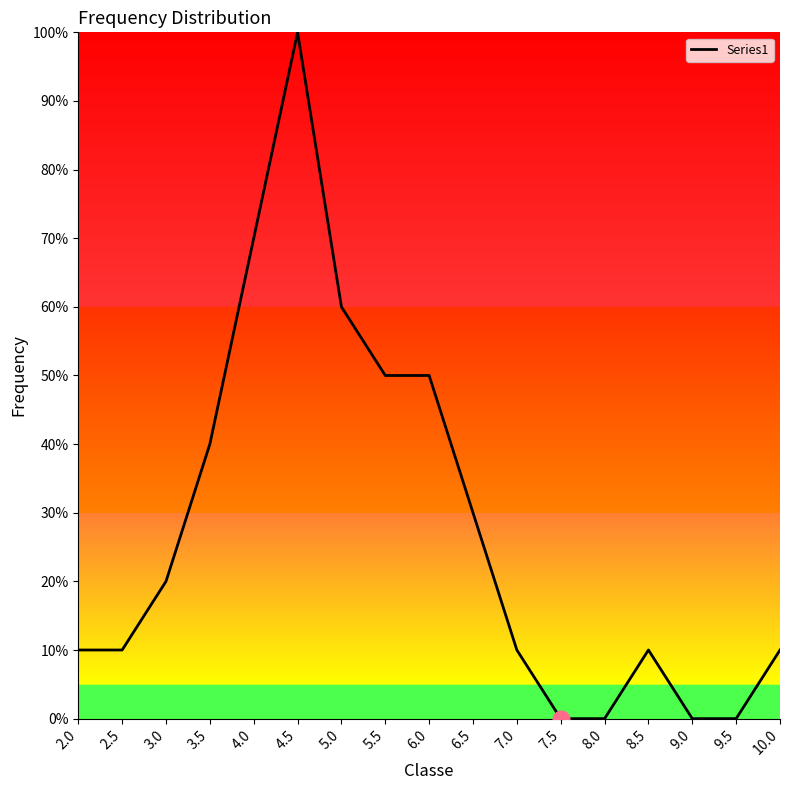

How many lines are shown in the chart?

1